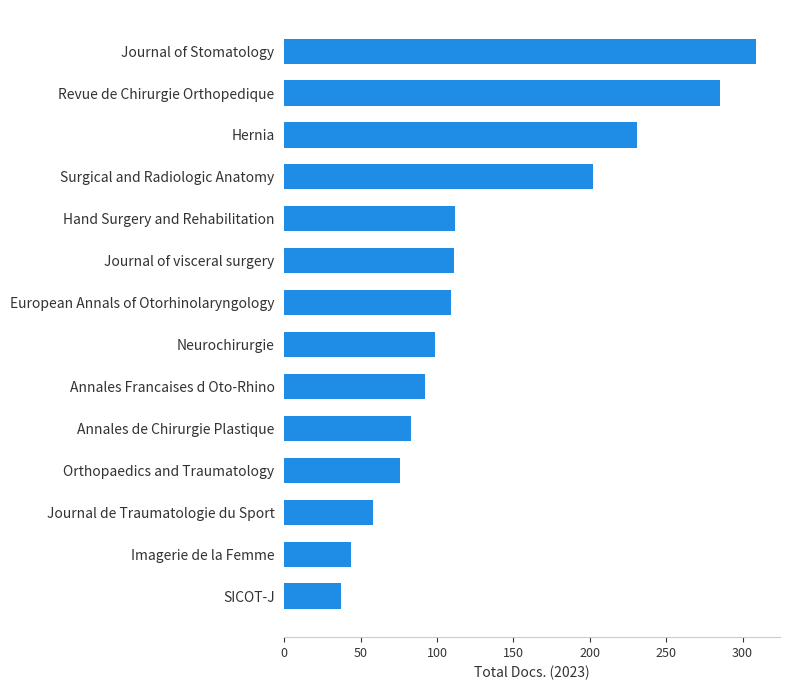

What is the ratio of the value at Annales Francaises d Oto-Rhino to the value at Hernia?

0.4